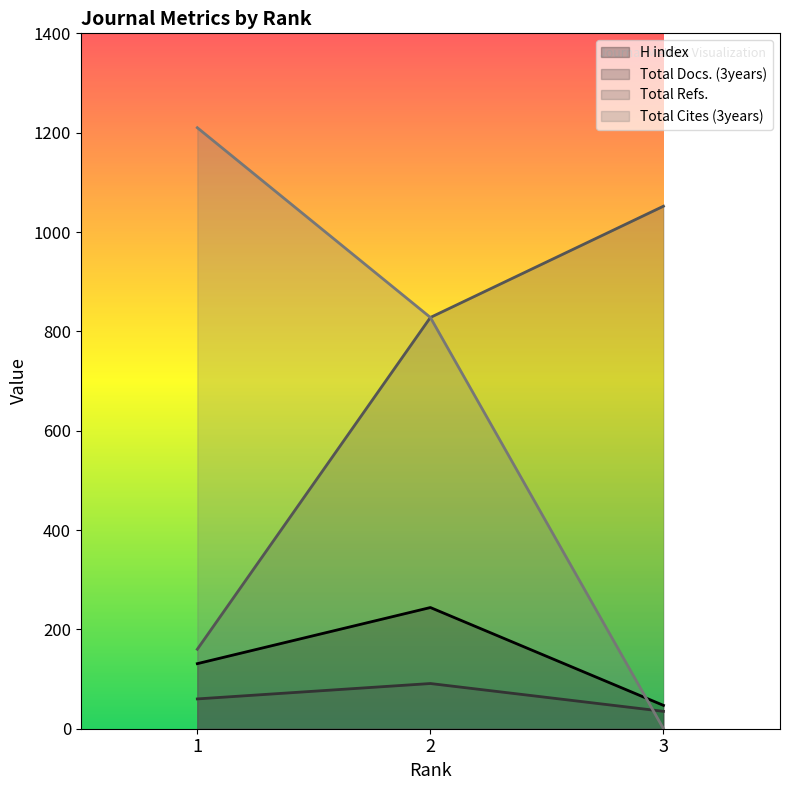

Reading right to left, extract all data points from this chart.

H index: 3=47	2=244	1=131
Total Docs. (3years): 3=35	2=91	1=60
Total Refs.: 3=1052	2=828	1=160
Total Cites (3years): 3=0	2=828	1=1210